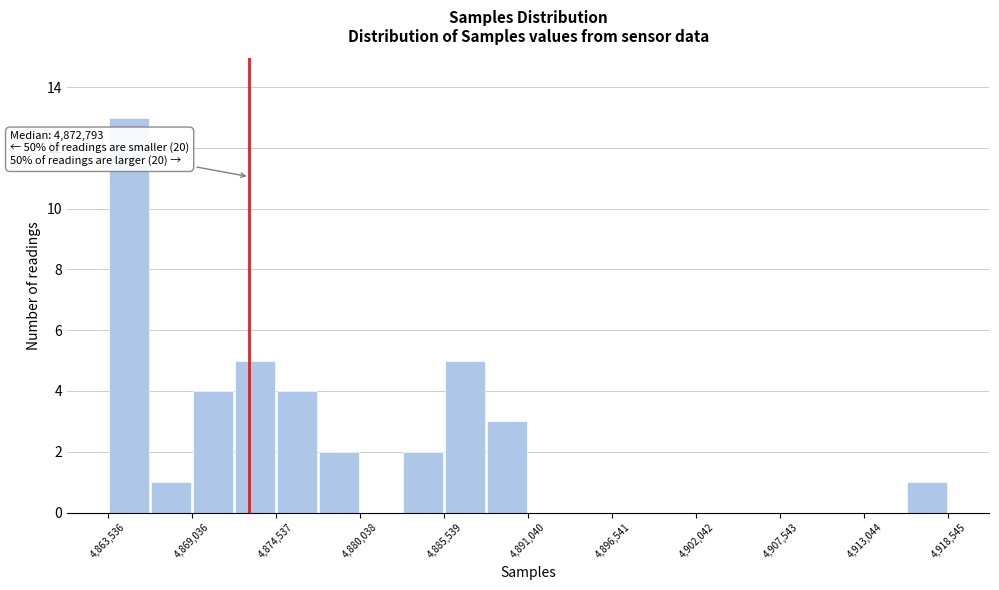

Around what value on the x-axis is the tallest bar? Give the approximate position of its centre, as read against the axis.

4865000